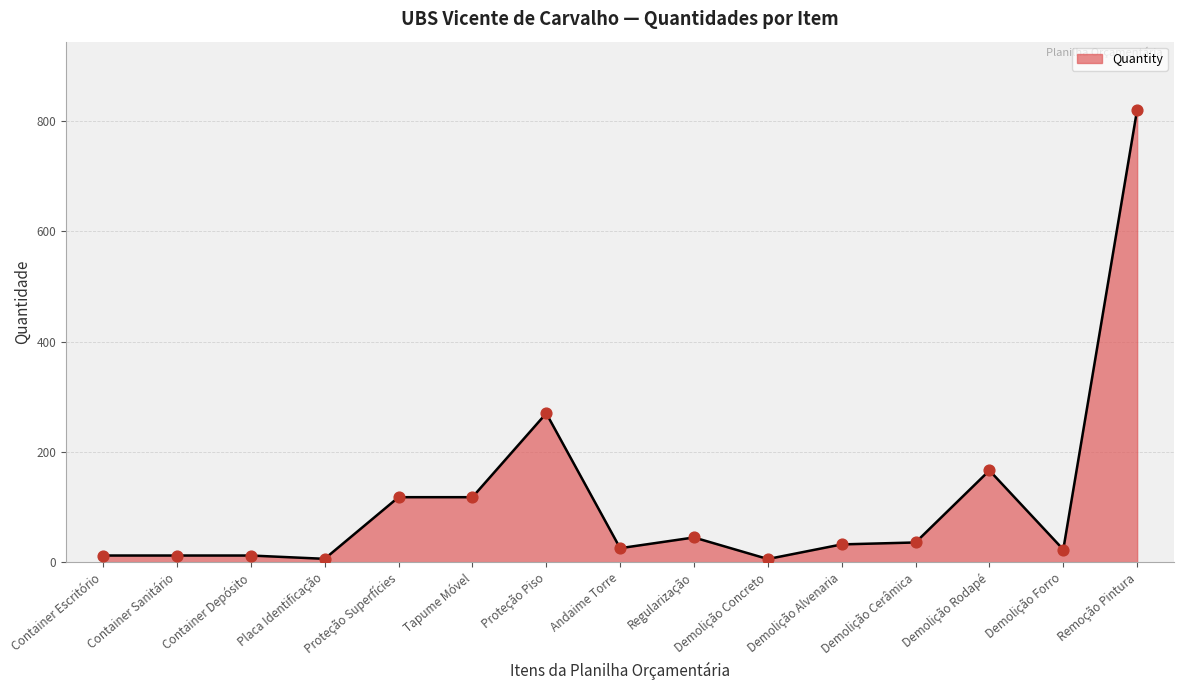

Between Demolição Cerâmica and Container Depósito, which is larger?

Demolição Cerâmica